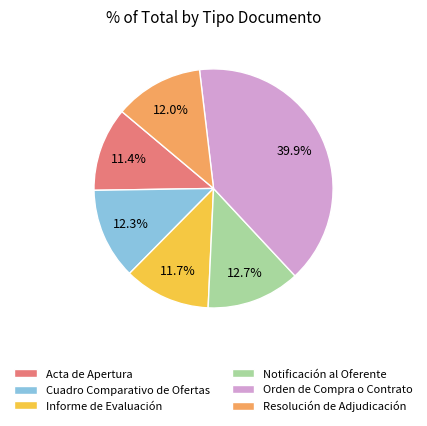

Approximately how many times larger is the value at Informe de Evaluación compared to Acta de Apertura?

1.0